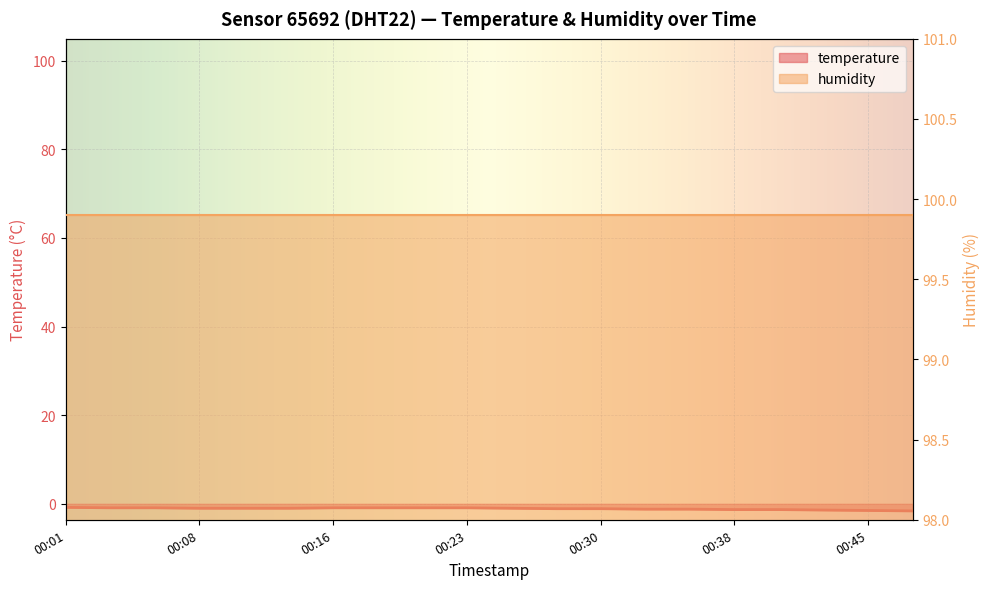

List the labels in order of value, smallest first.

2023-03-01T00:47:56, 2023-03-01T00:45:28, 2023-03-01T00:43:02, 2023-03-01T00:38:09, 2023-03-01T00:40:35, 2023-03-01T00:33:18, 2023-03-01T00:35:43, 2023-03-01T00:28:26, 2023-03-01T00:30:52, 2023-03-01T00:08:35, 2023-03-01T00:11:17, 2023-03-01T00:13:44, 2023-03-01T00:26:00, 2023-03-01T00:03:44, 2023-03-01T00:06:10, 2023-03-01T00:16:14, 2023-03-01T00:18:40, 2023-03-01T00:21:05, 2023-03-01T00:23:34, 2023-03-01T00:01:18